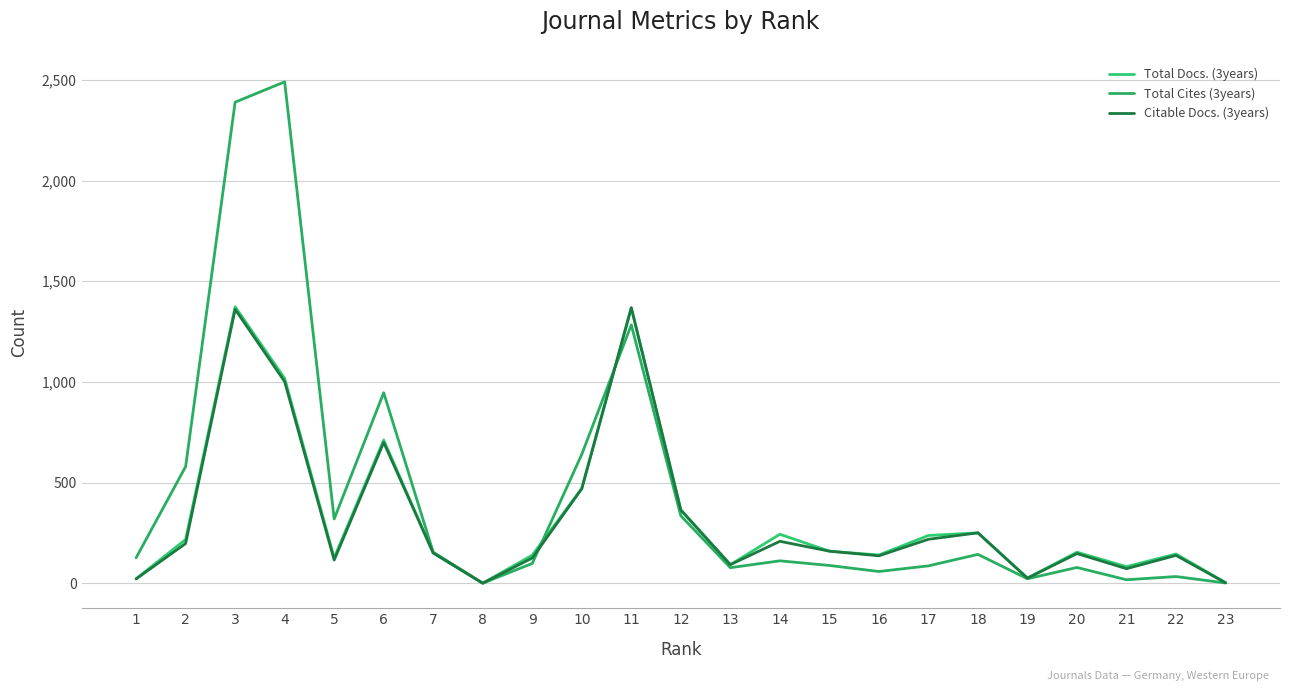

True or false: Citable Docs. (3years) has more than 0 points higher than both neighbors.

True